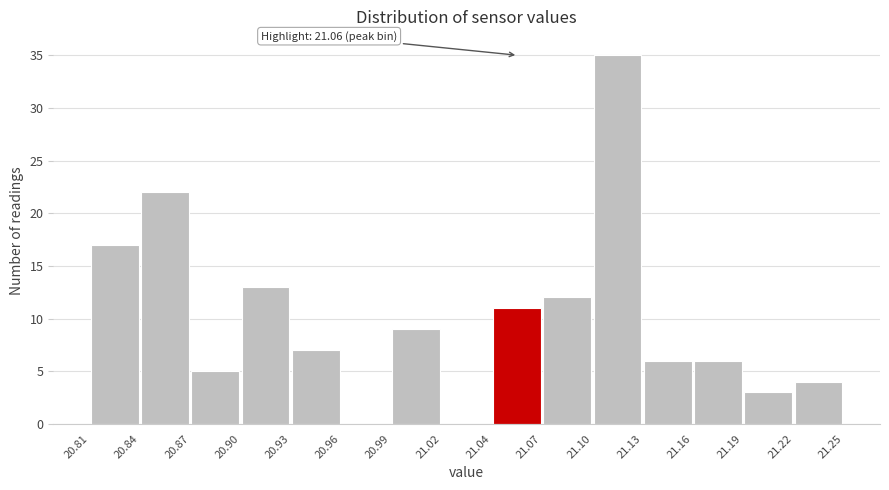

Which range on the x-axis has the tallest bar?

21.10 to 21.13